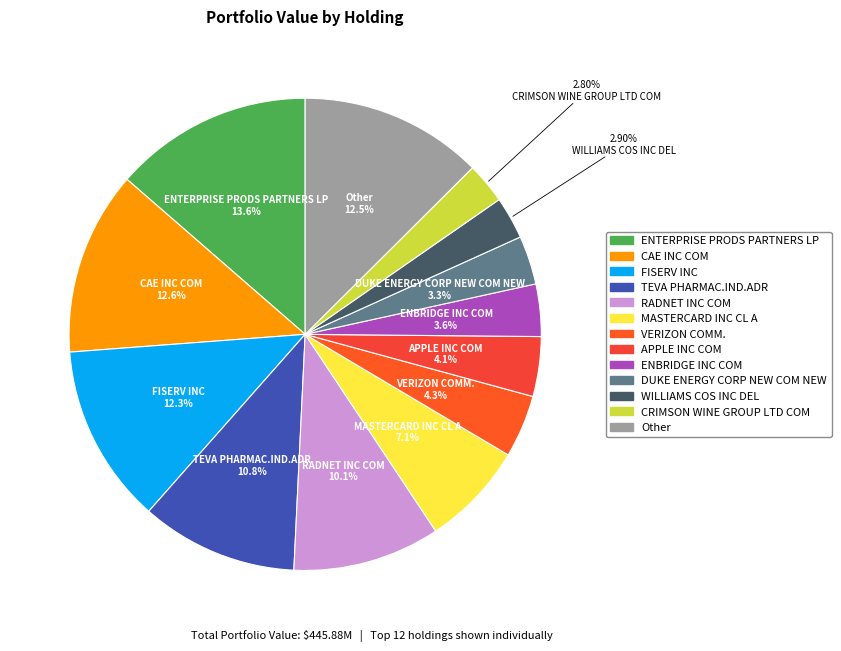

Is TEVA PHARMAC.IND.ADR the majority of the pie?

No